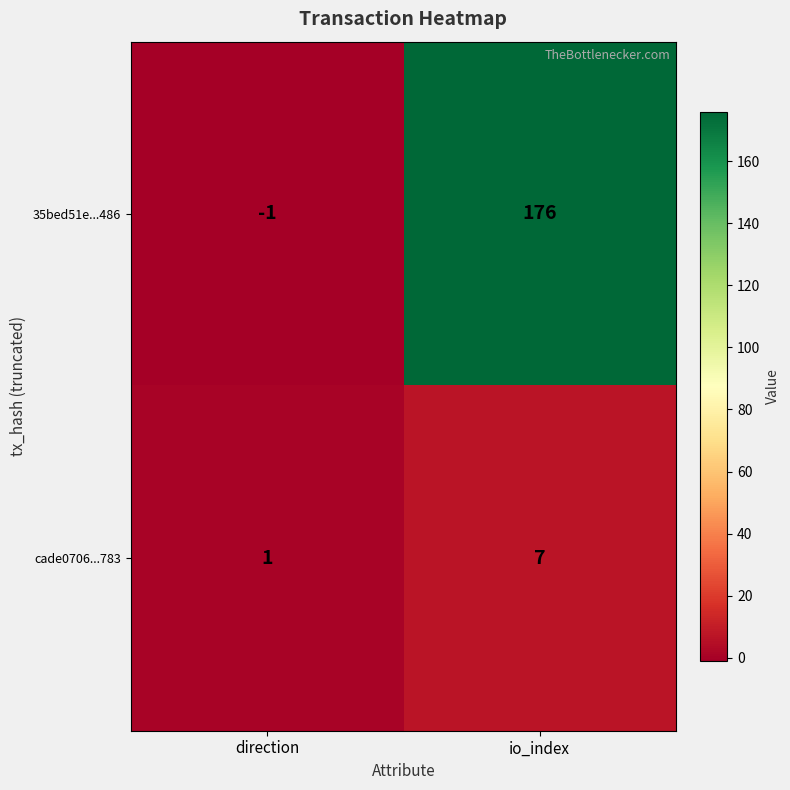

At how many categories does at least one series exceed 17?

1